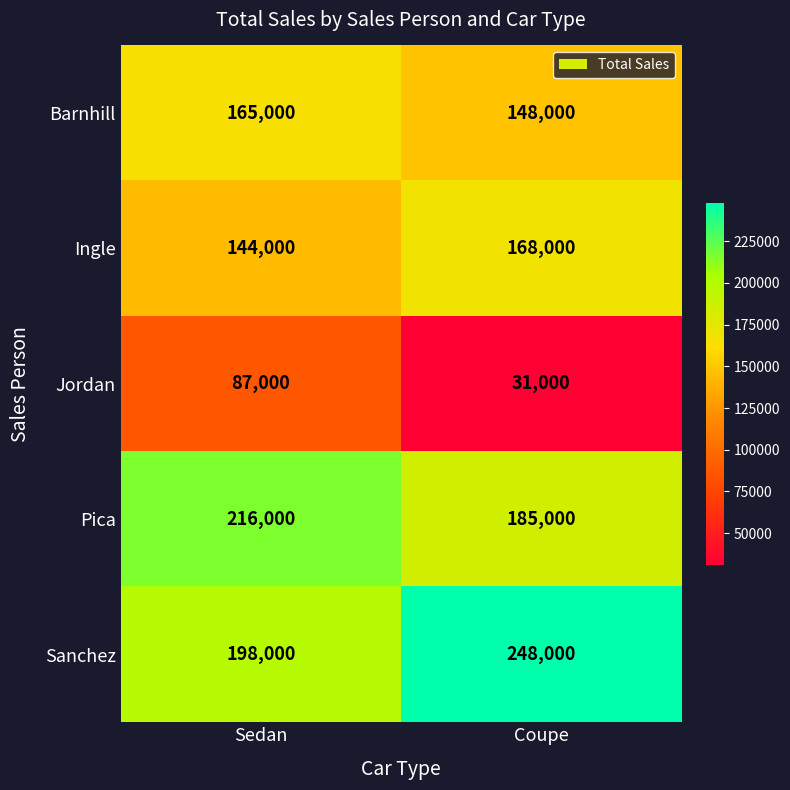

Is it true that Pica equals 124056 at Coupe?

False